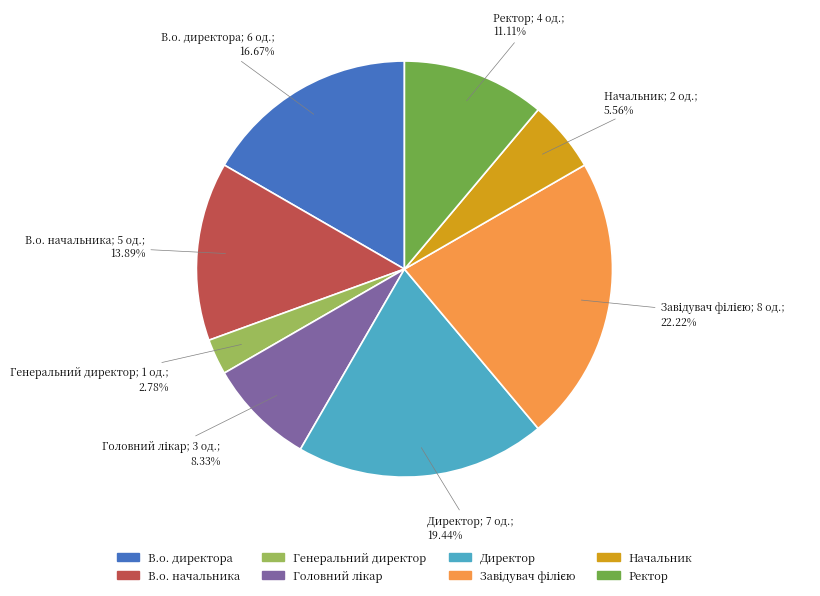

How much of the chart is everything except Генеральний директор?

97.2%